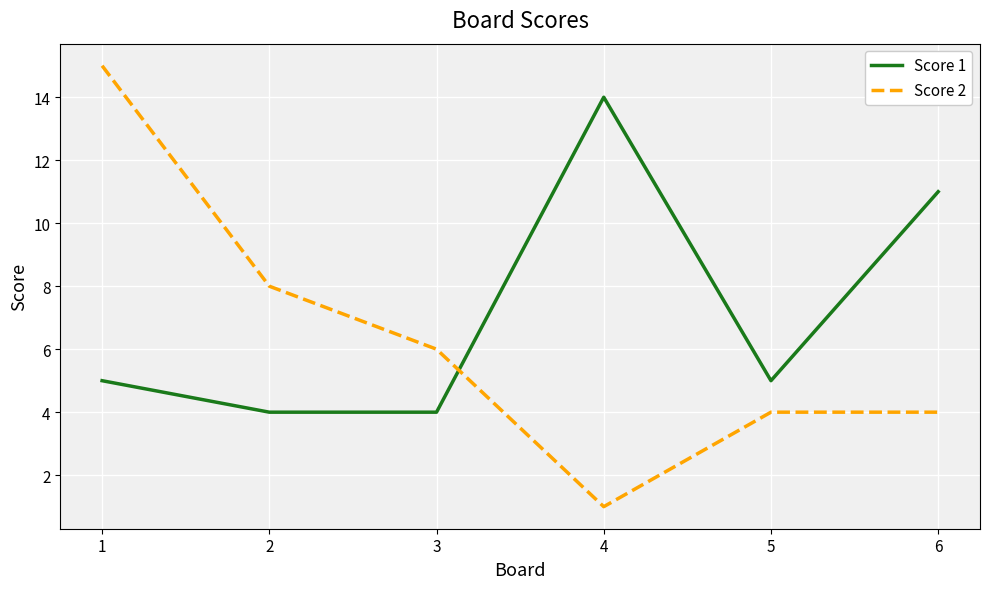

Is this an area chart (filled region under the line)?

No